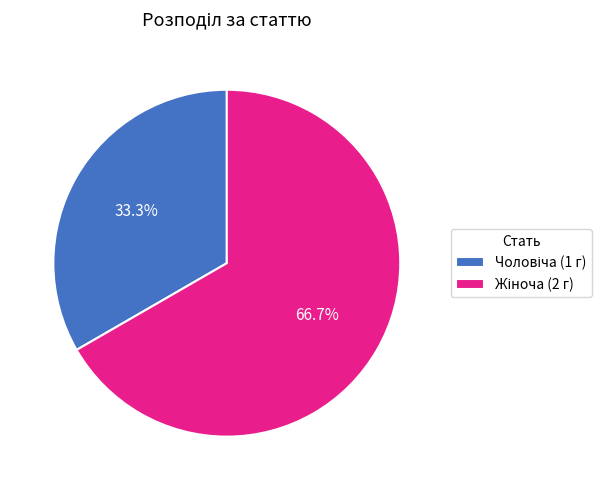

To the nearest percent, what is the difference between the largest and smallest slice percentages?

33%